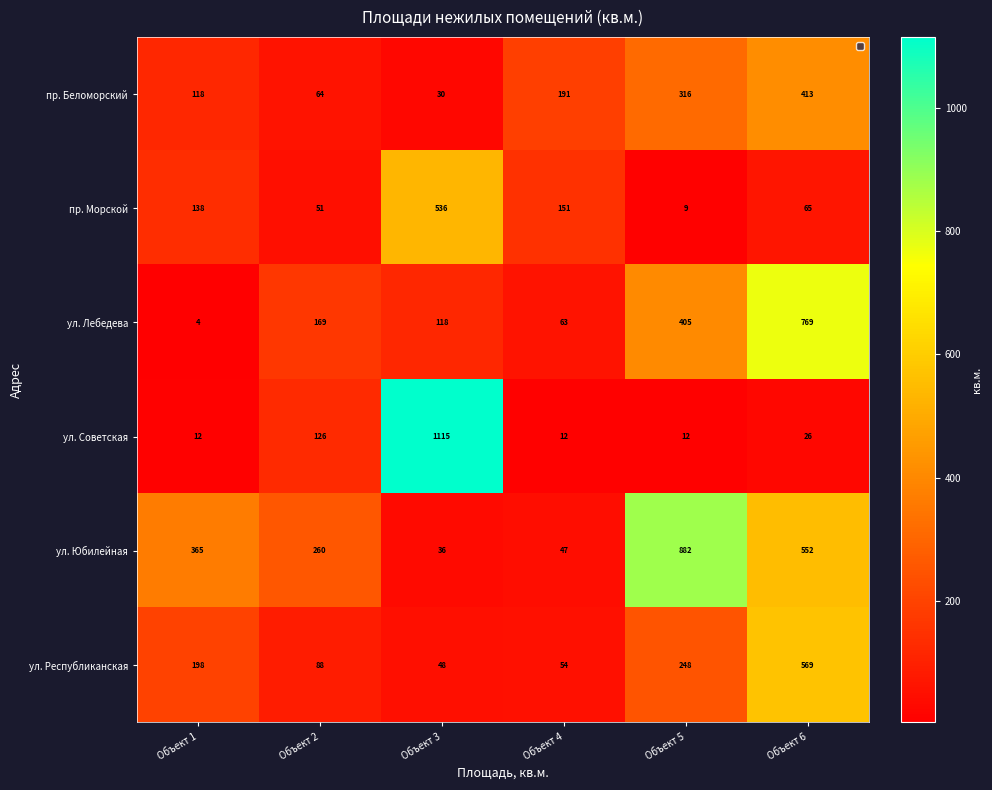

The value of ул. Юбилейная at Объект 3 is 36. True or false?

True